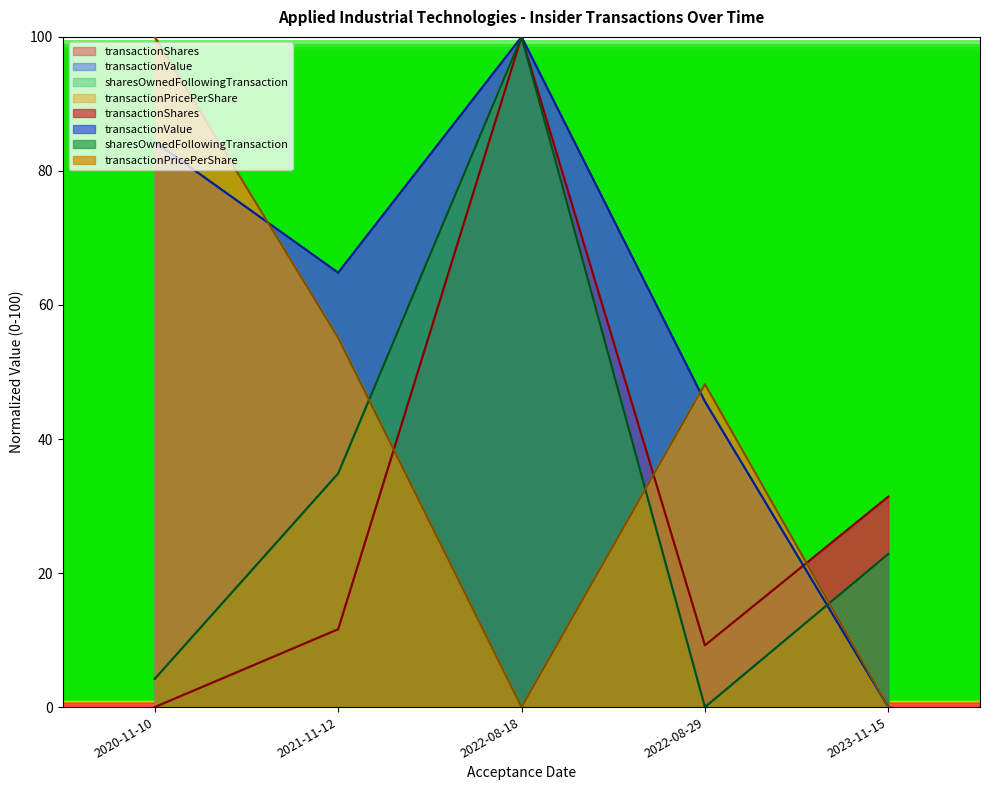

Which label corresponds to the smallest value in the chart?

2020-11-10